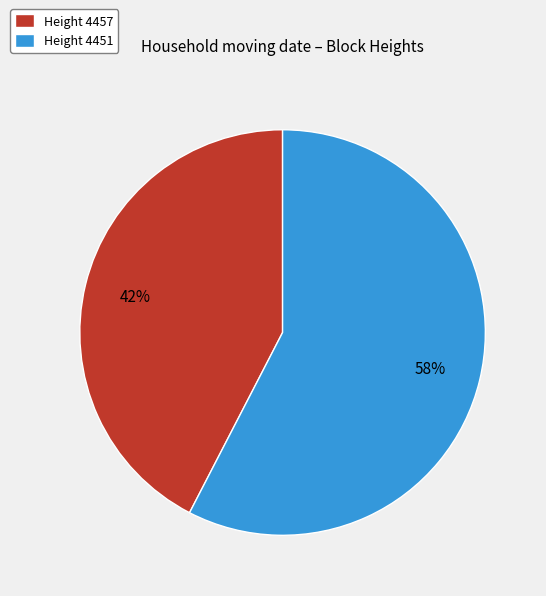

Approximately how many times larger is the value at Height 4451 compared to Height 4457?

1.4